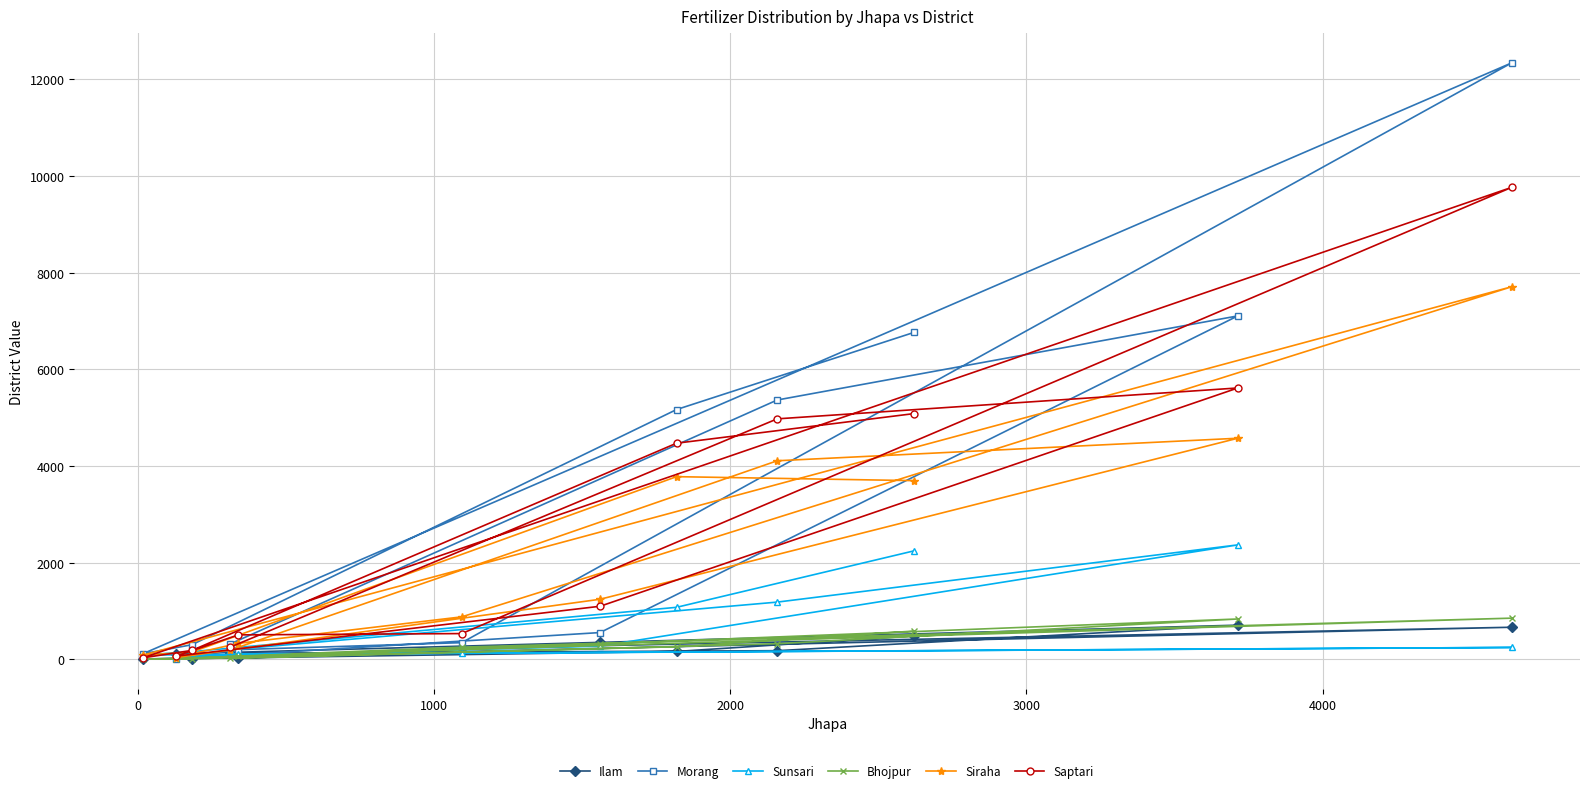

Which series has the largest range (max minus min)?

Morang